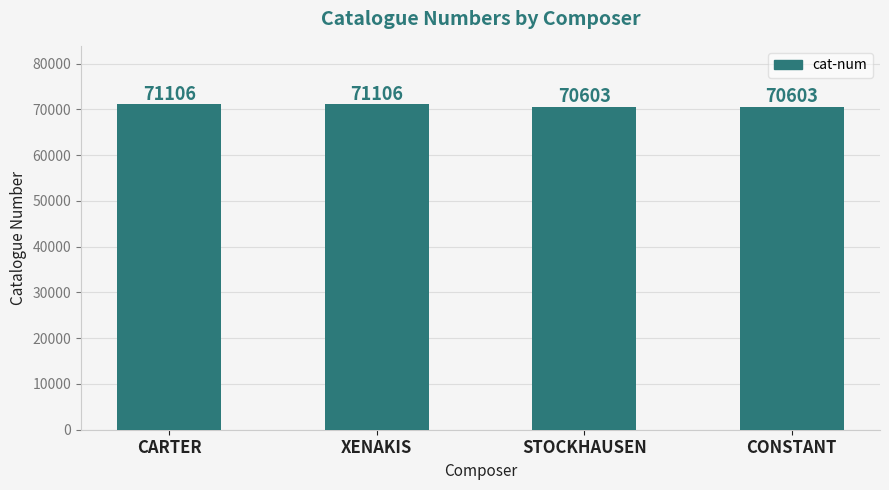

Is it true that the value at CARTER is 42192?

False